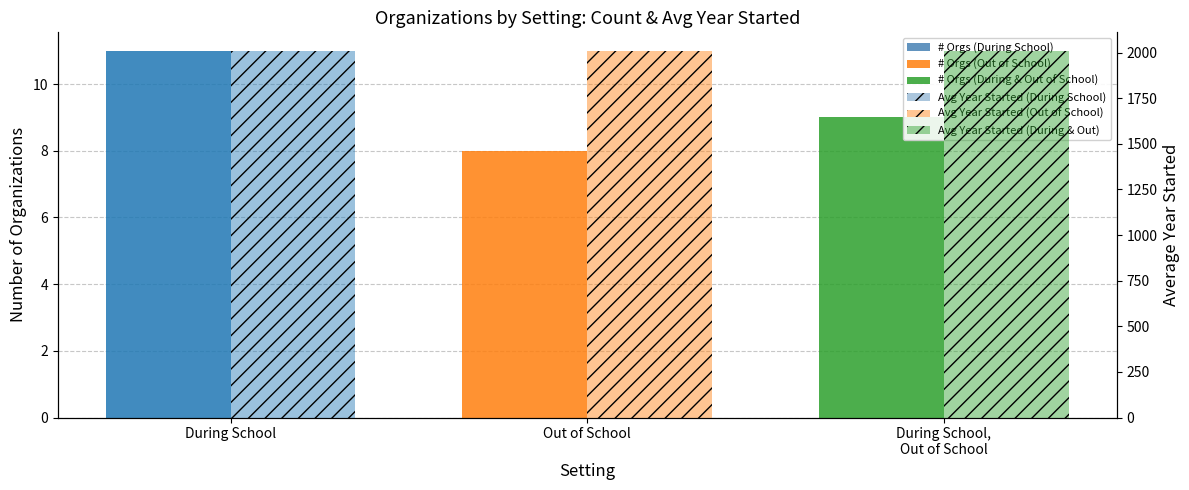

Does the chart contain stacked bars?

No